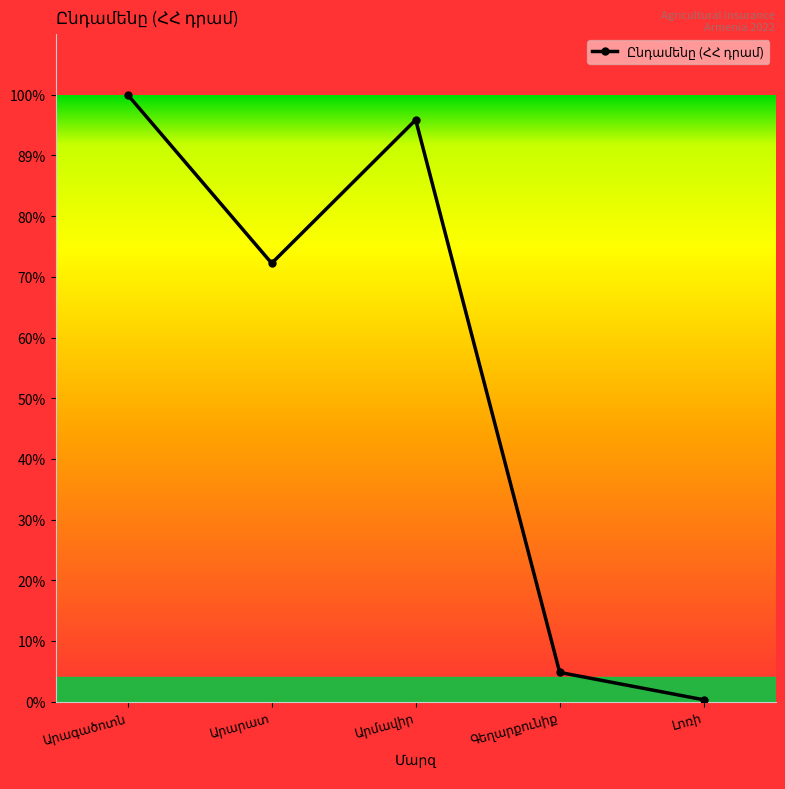

True or false: the data shows 276599855 at Արագածոտն.

False